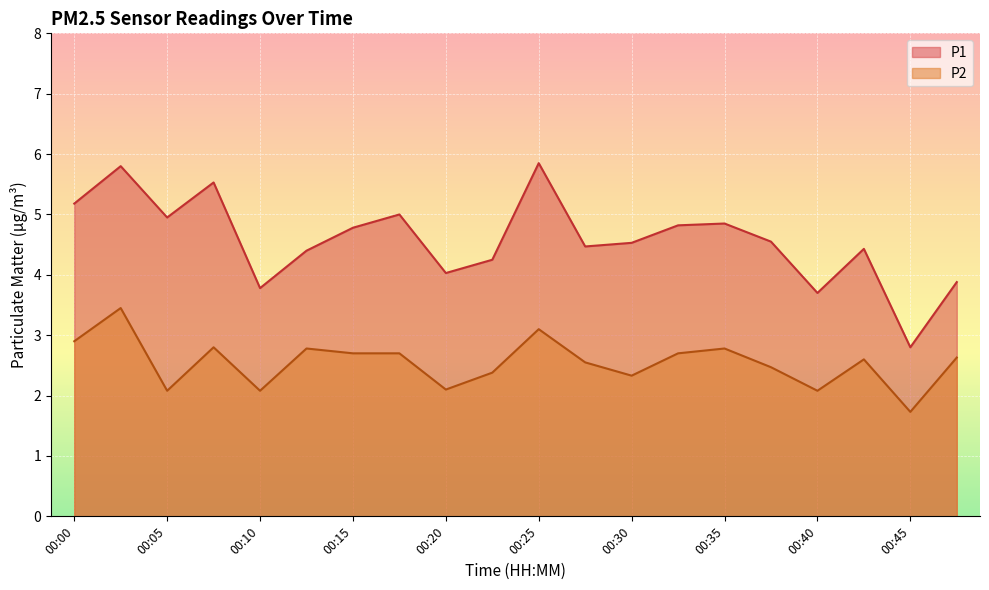

In P1, how many points are higher than both neighbors (excluding endpoints)?

6